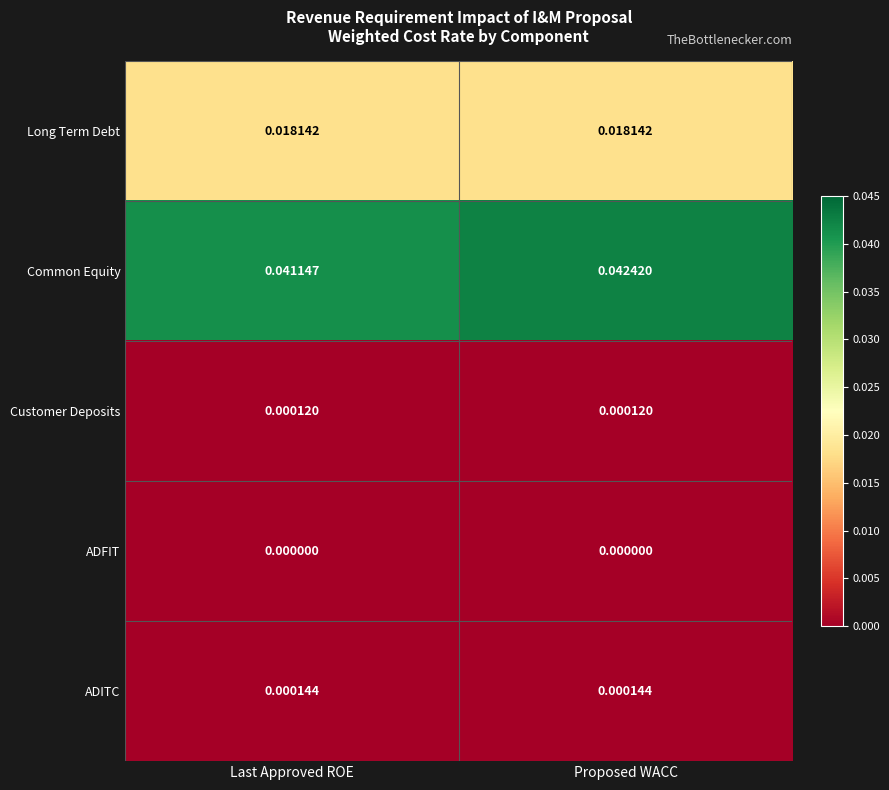

What is the total value across all series at Proposed WACC?

0.1